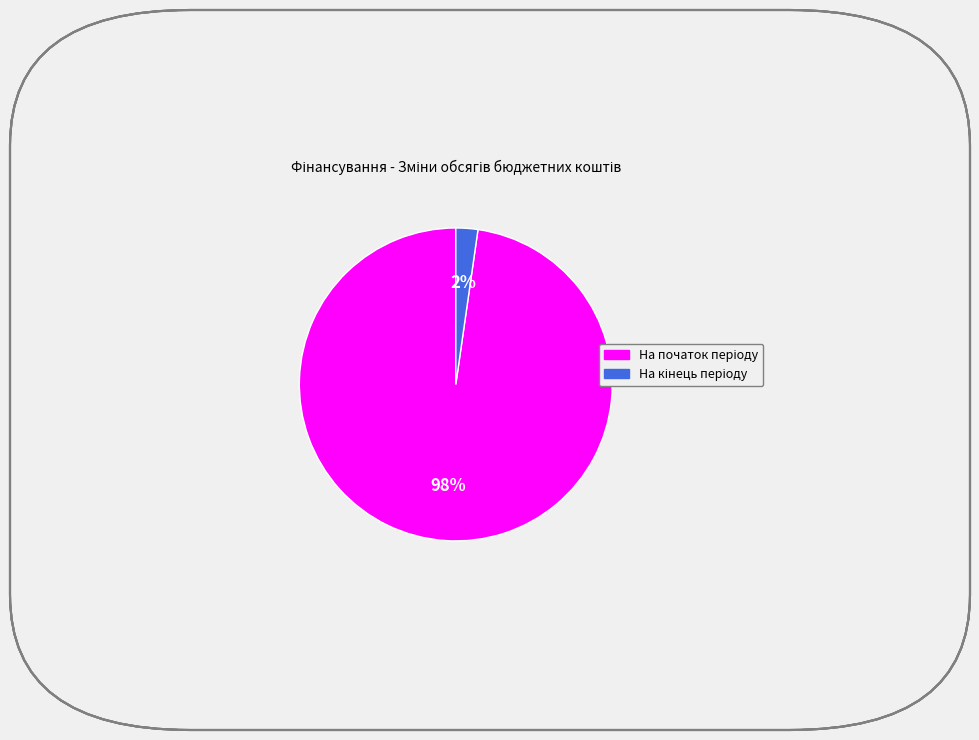

Is it true that На кінець періоду is 1% of the pie?

False